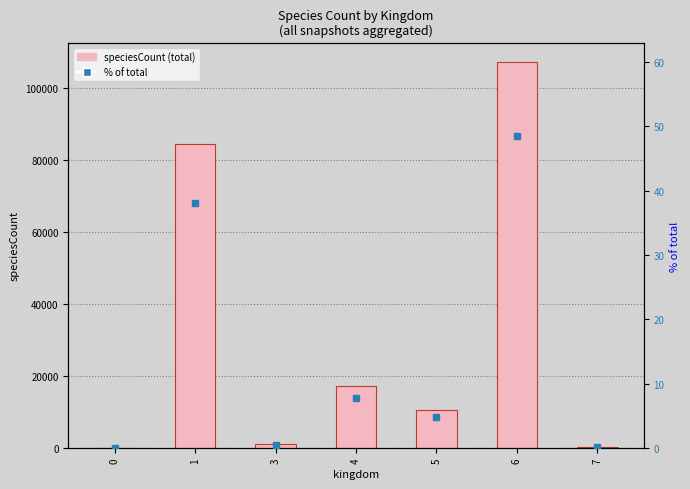

Which series changed the most between 0 and 7?

speciesCount